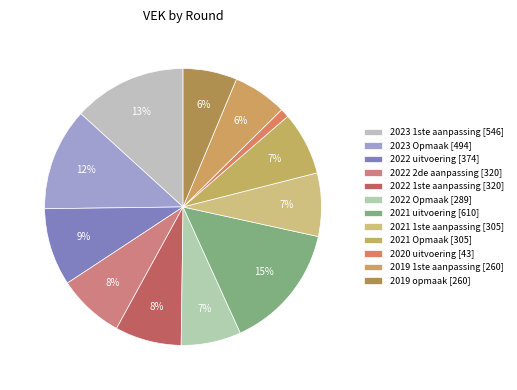

Count the number of slices in the pie.

12